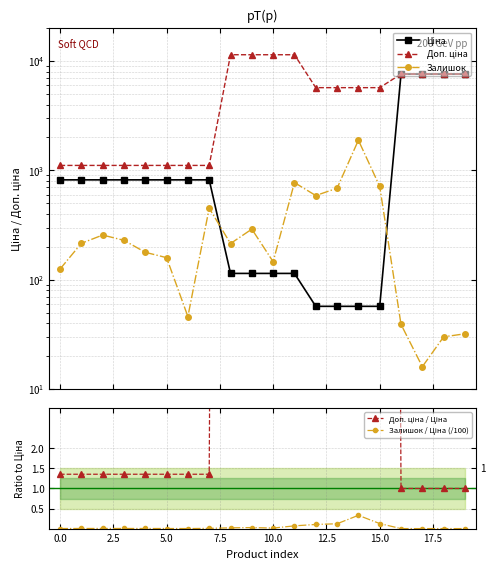

Which series changed the most between 0.0 and 19?

Ціна